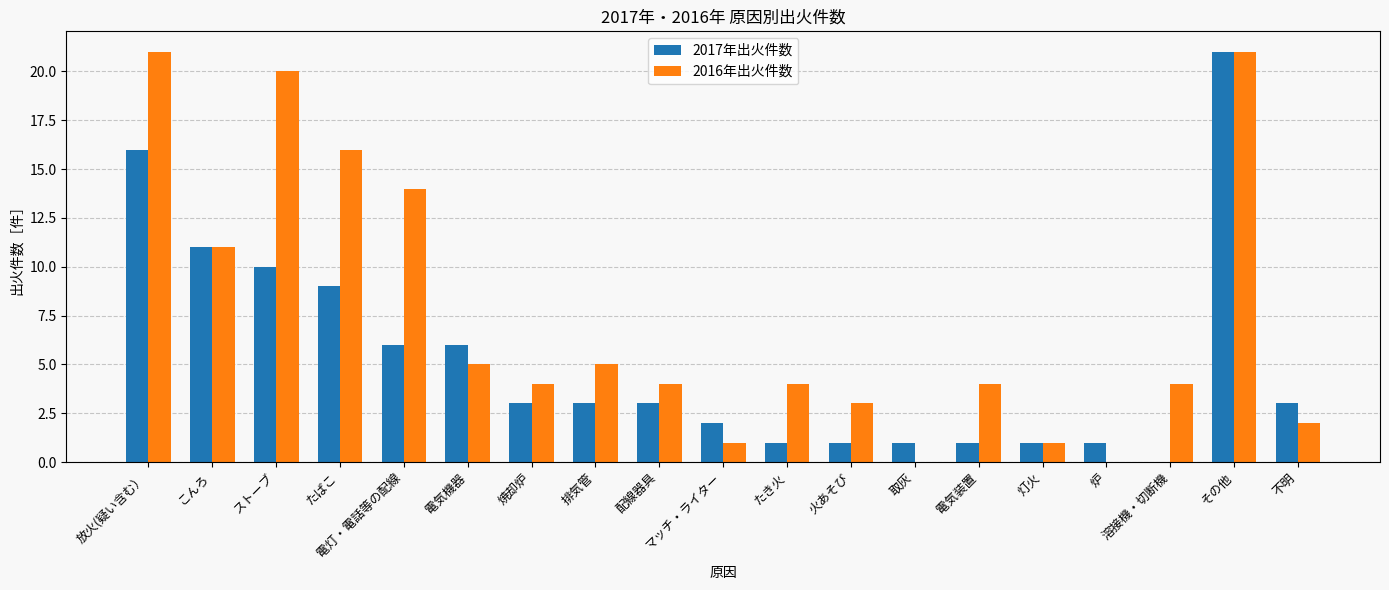

What is the sum of all 2017年出火件数 values?

99